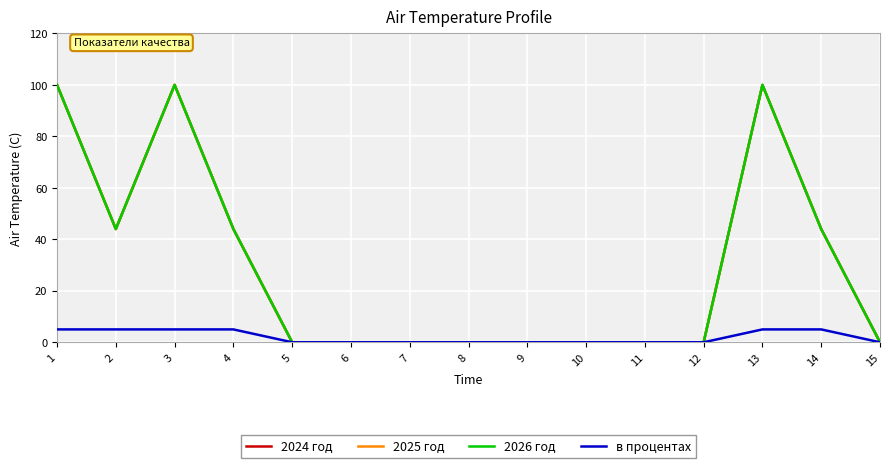

Reading left to right, list all the values displayed in this chart.

2024 год: 1=100	2=44	3=100	4=44	5=0	6=0	7=0	8=0	9=0	10=0	11=0	12=0	13=100	14=44	15=0
2025 год: 1=100	2=44	3=100	4=44	5=0	6=0	7=0	8=0	9=0	10=0	11=0	12=0	13=100	14=44	15=0
2026 год: 1=100	2=44	3=100	4=44	5=0	6=0	7=0	8=0	9=0	10=0	11=0	12=0	13=100	14=44	15=0
в процентах: 1=5	2=5	3=5	4=5	5=0	6=0	7=0	8=0	9=0	10=0	11=0	12=0	13=5	14=5	15=0